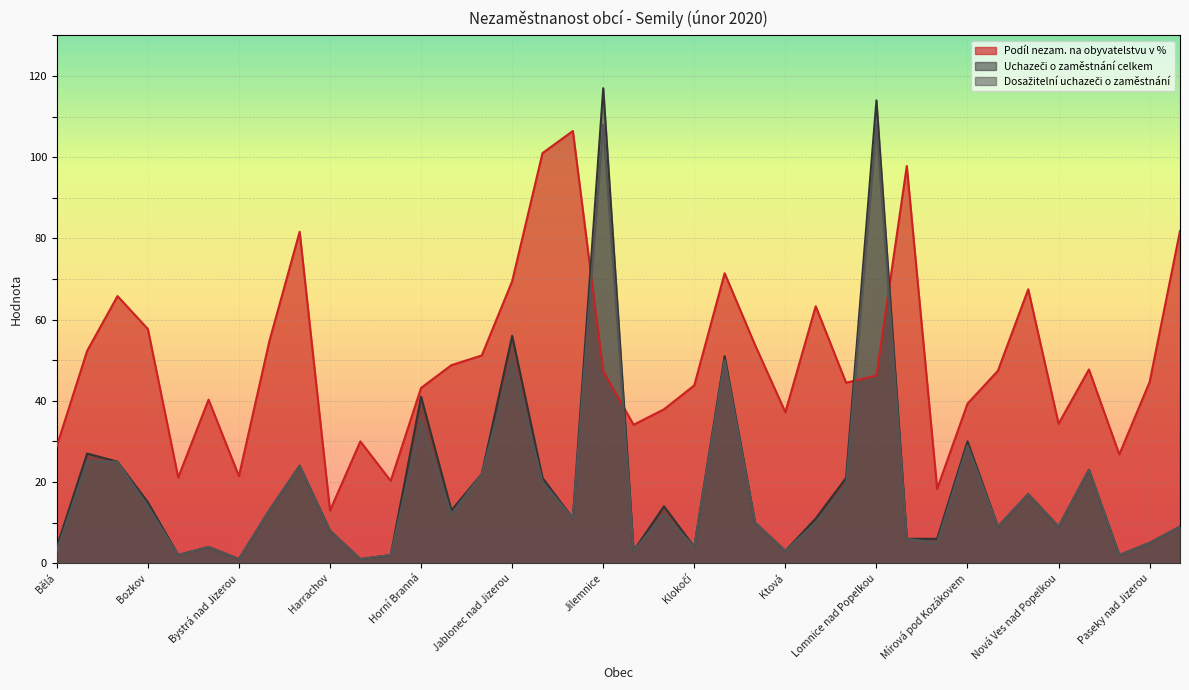

Rank the series by their maximum value, from lowest to highest.

Podíl nezam. na obyvatelstvu v %, Dosažitelní uchazeči o zaměstnání, Uchazeči o zaměstnání celkem